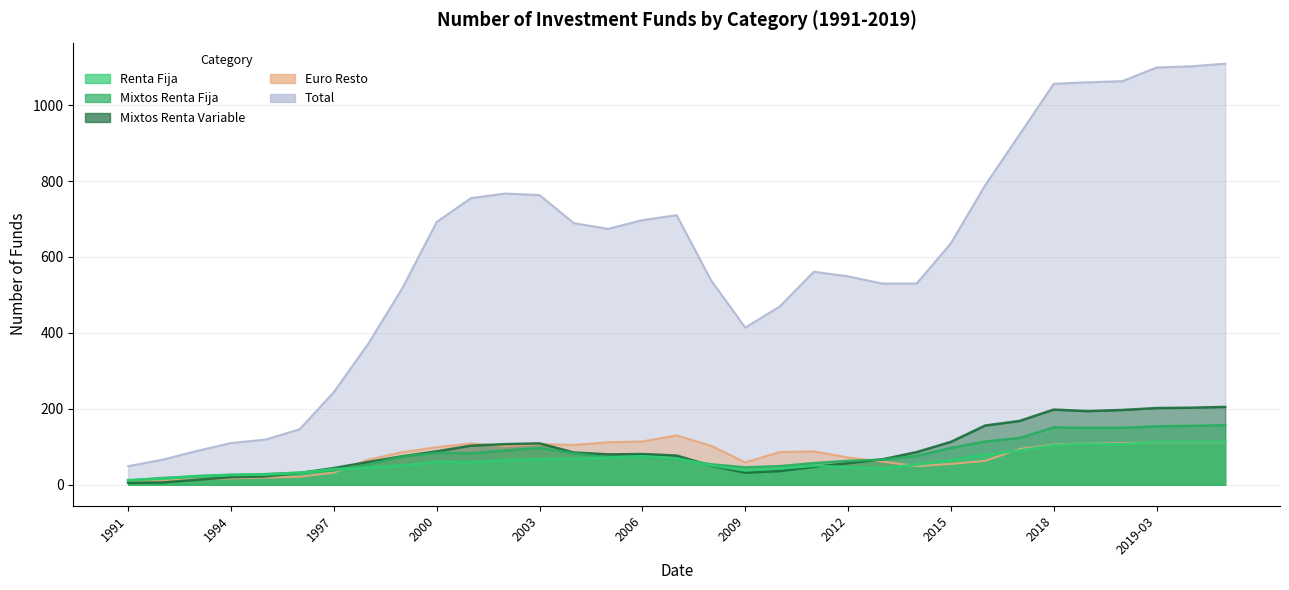

Is it true that Total equals 306 at 2000?

False